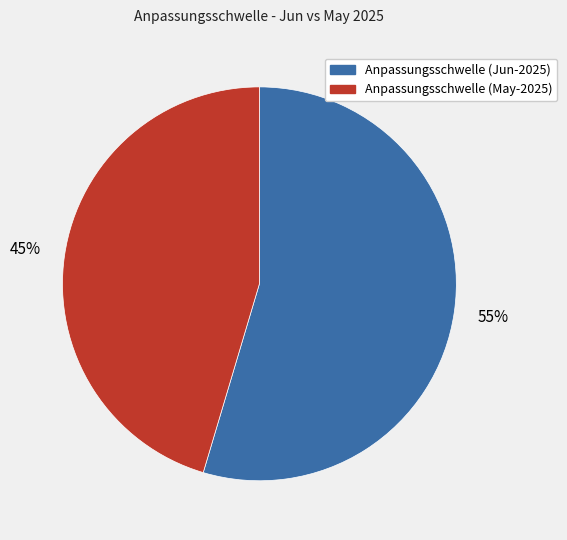

To the nearest percent, what is the average slice percentage?

50%